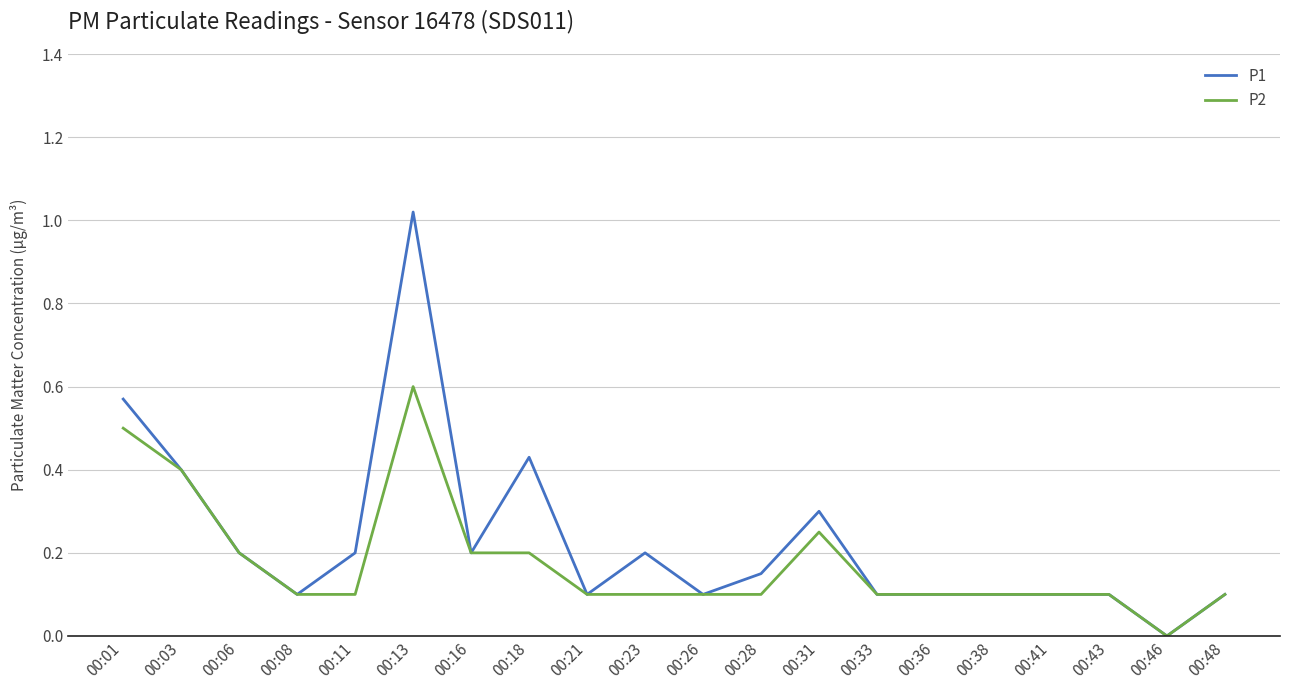

Rank the series by their maximum value, from lowest to highest.

P2, P1